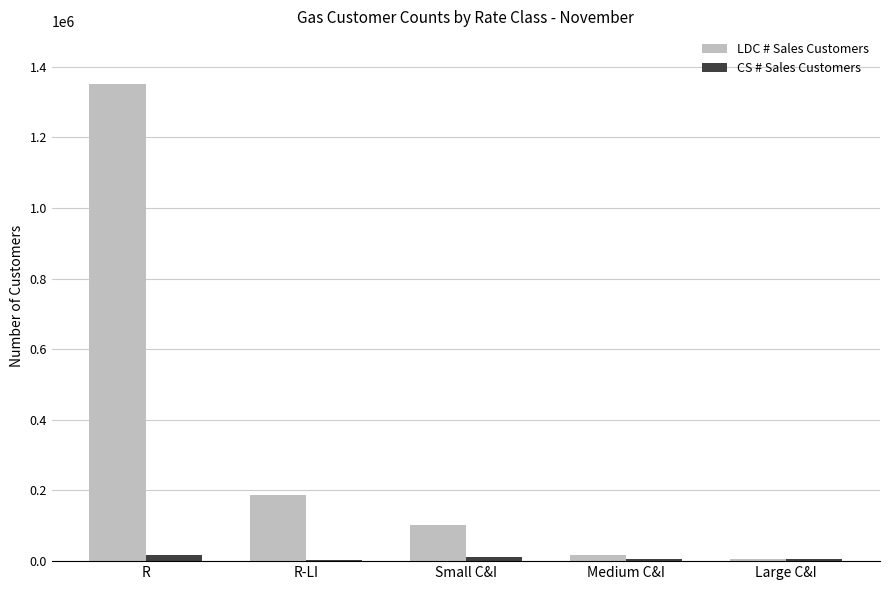

Is the value of LDC # Sales Customers at R greater than the value of CS # Sales Customers at Large C&I?

Yes